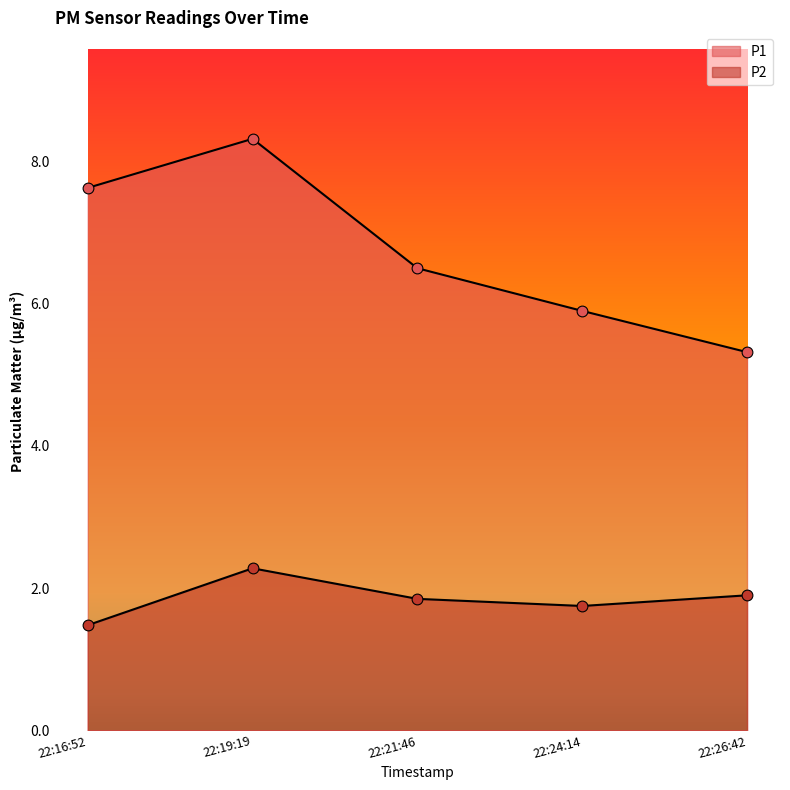

How many lines are shown in the chart?

2